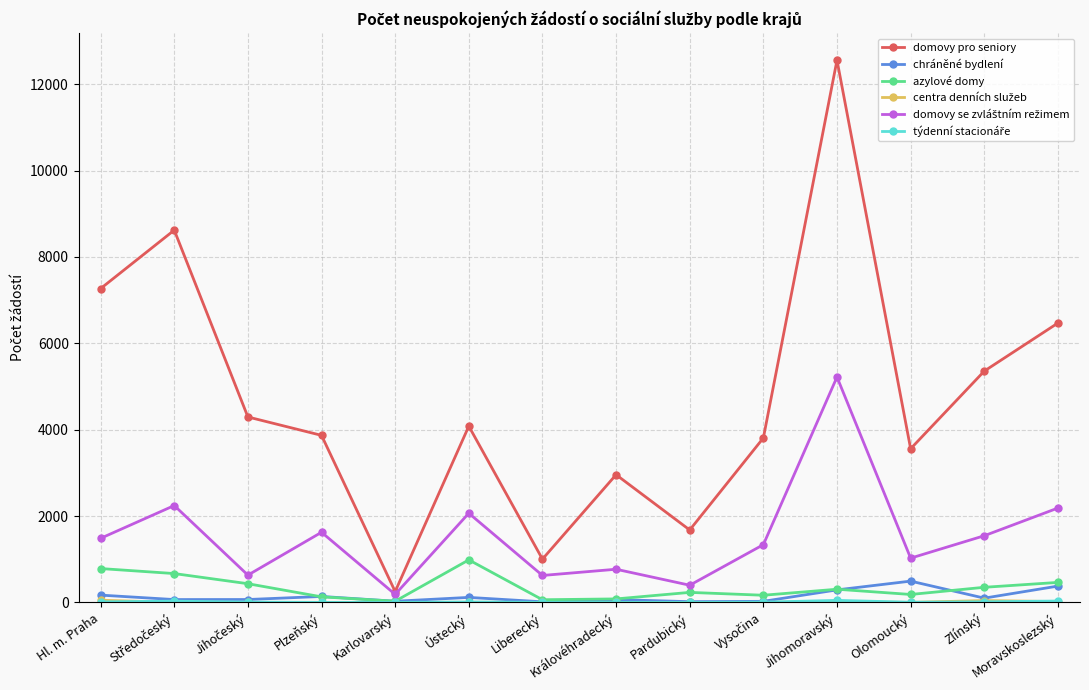

Which series has the largest total across all categories?

domovy pro seniory